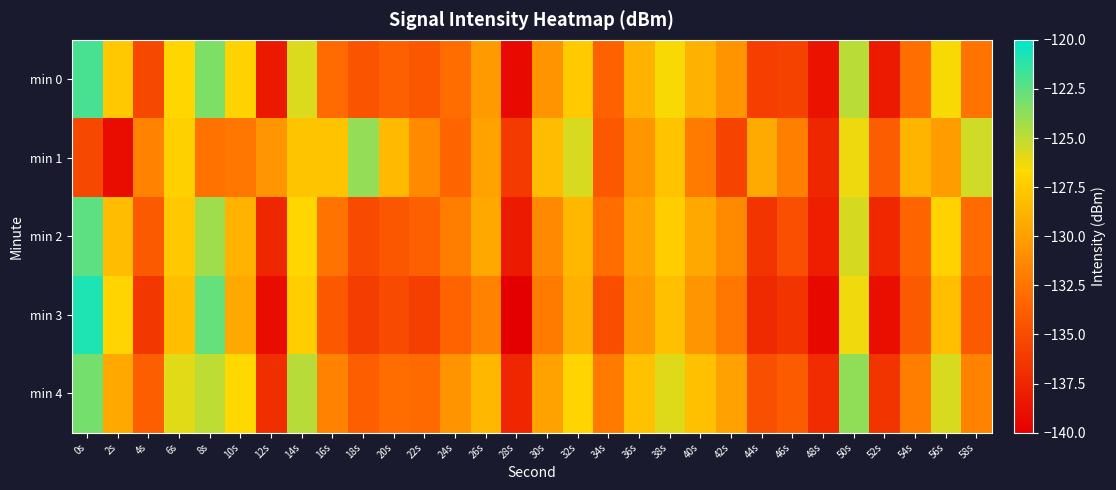

What is the difference between the highest and lowest values at 38s?

2.3